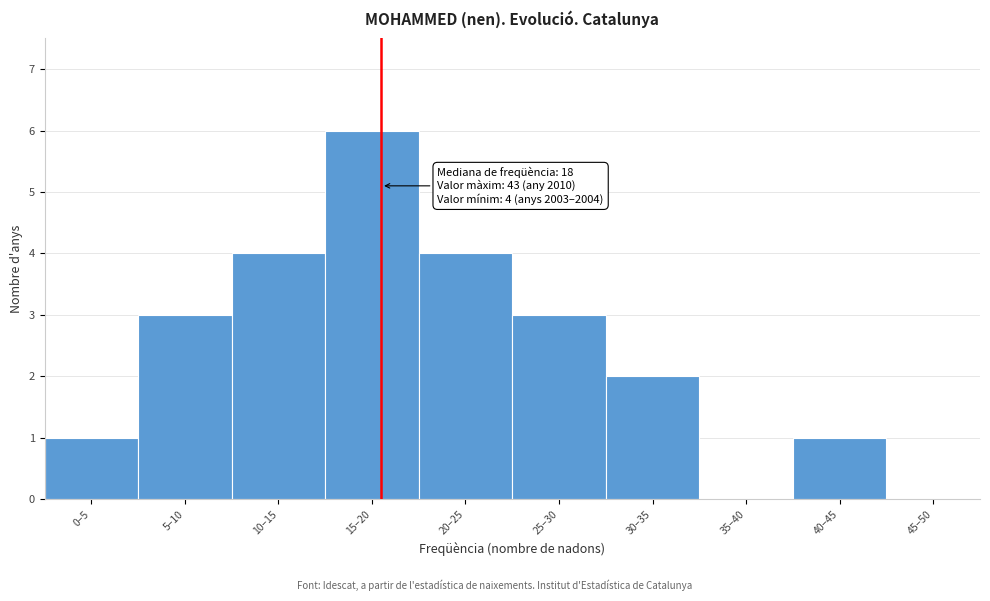

Reading right to left, extract all data points from this chart.

45–50=0	40–45=1	35–40=0	30–35=2	25–30=3	20–25=4	15–20=6	10–15=4	5–10=3	0–5=1